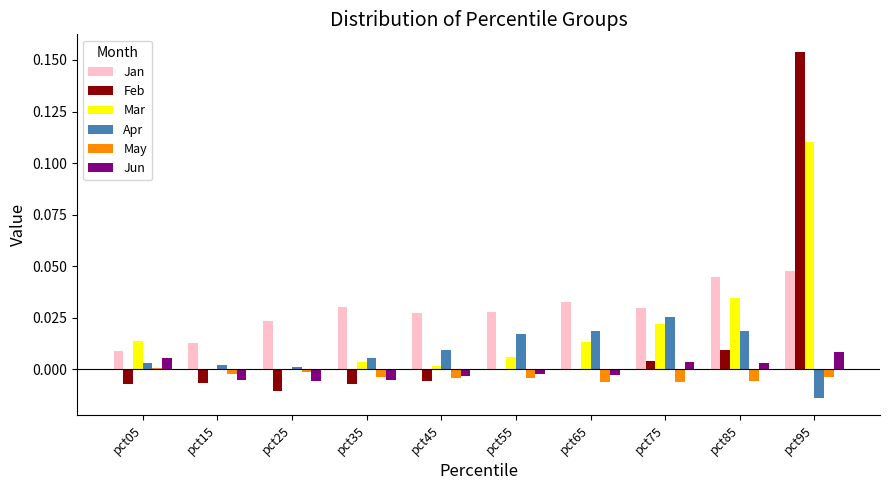

Count the number of data series in this chart.

6